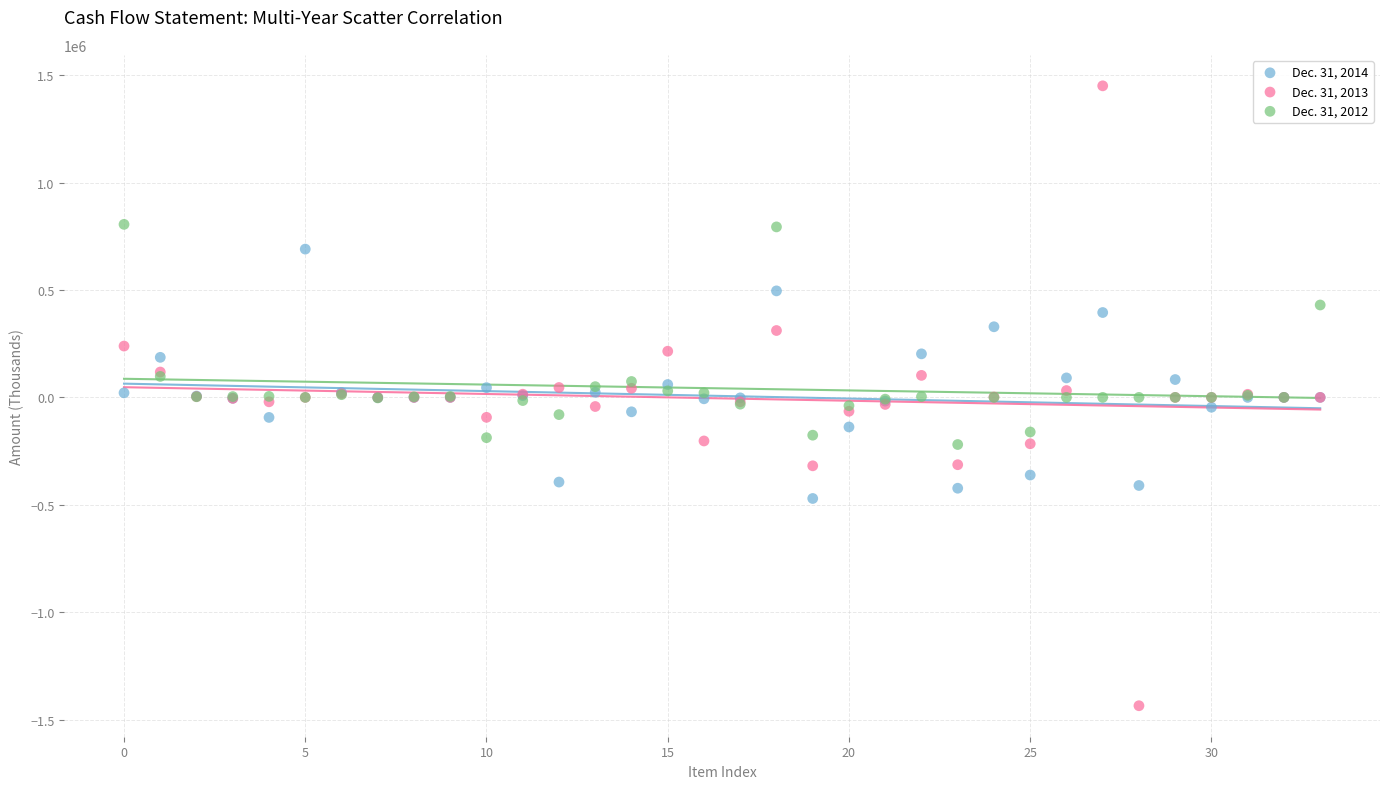

Which series contains the highest Y value?

Dec. 31, 2013